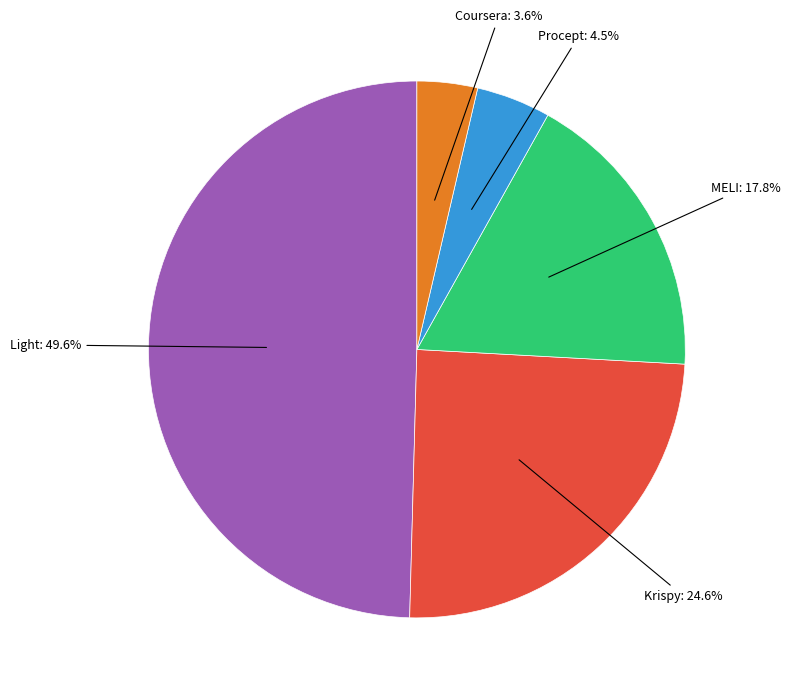

Is there any slice that represents more than half of the pie?

No